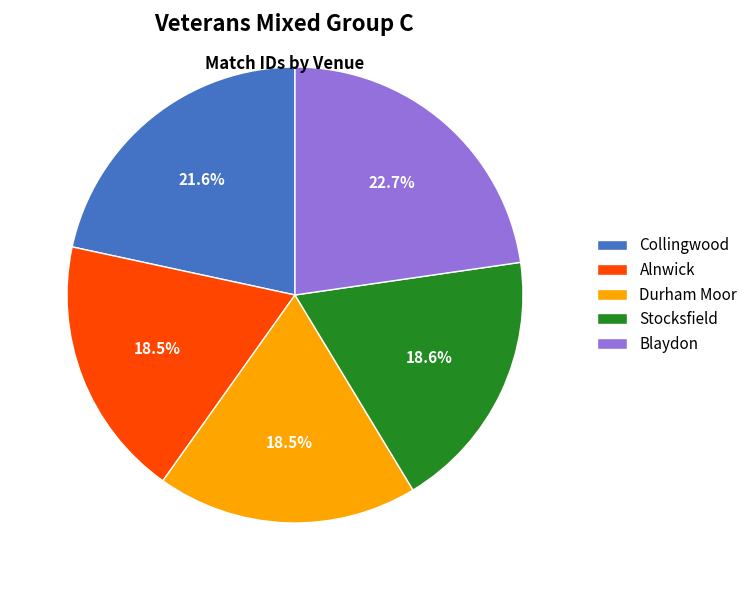

Between Durham Moor and Blaydon, which is larger?

Blaydon